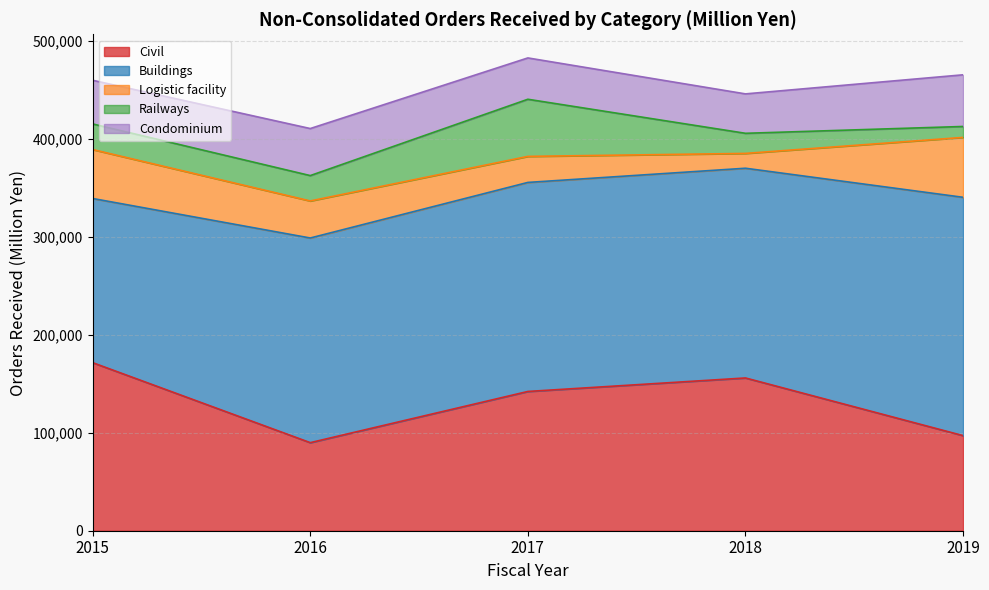

At which label does Civil reach its minimum?

2016